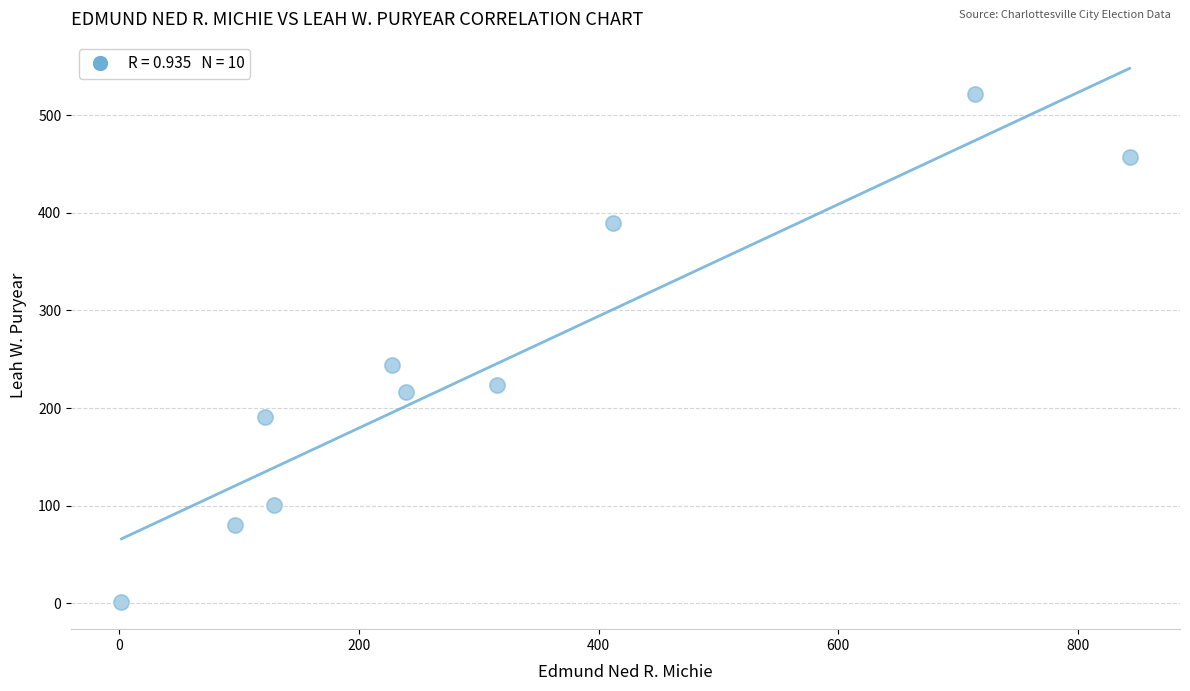

What Y value in the scatter plot is closest to 261?

244